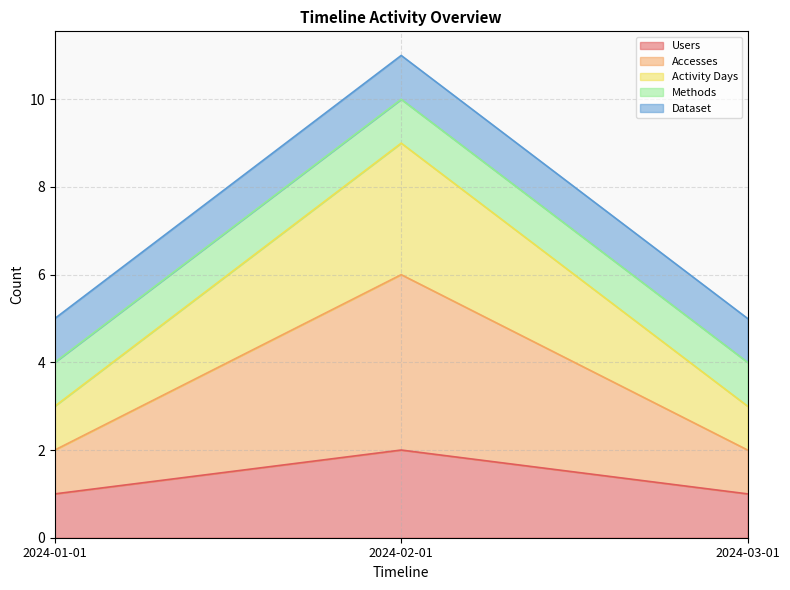

Does the chart display data point markers on the line(s)?

No